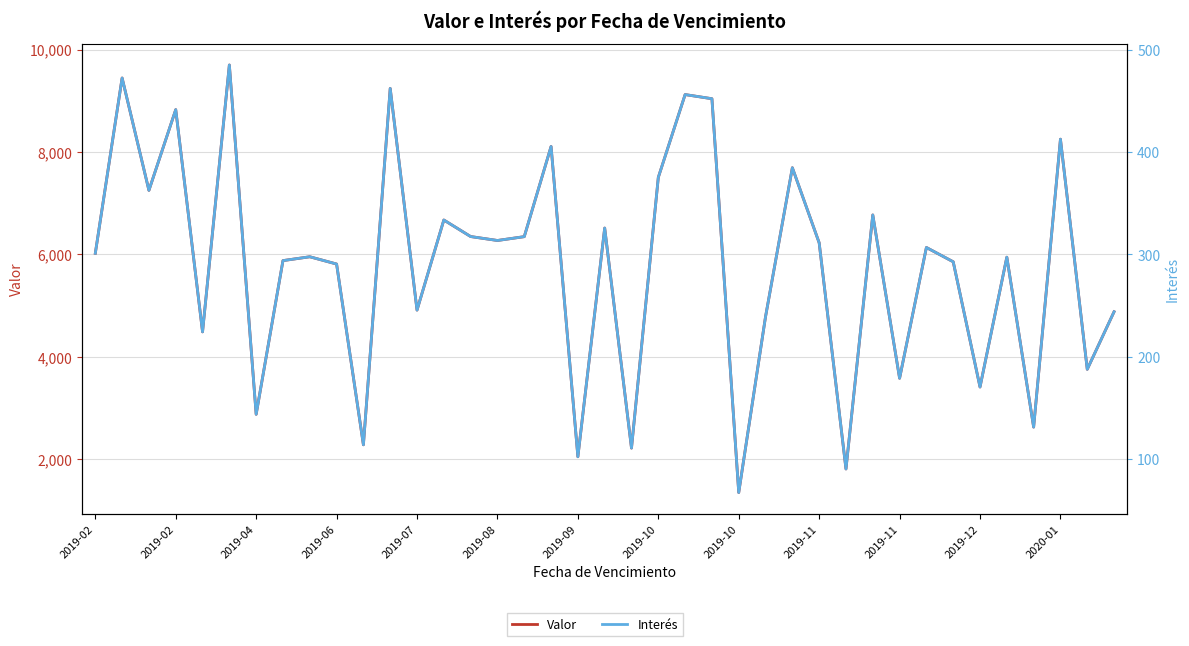

At which label does Interés first exceed 301?

2019-02